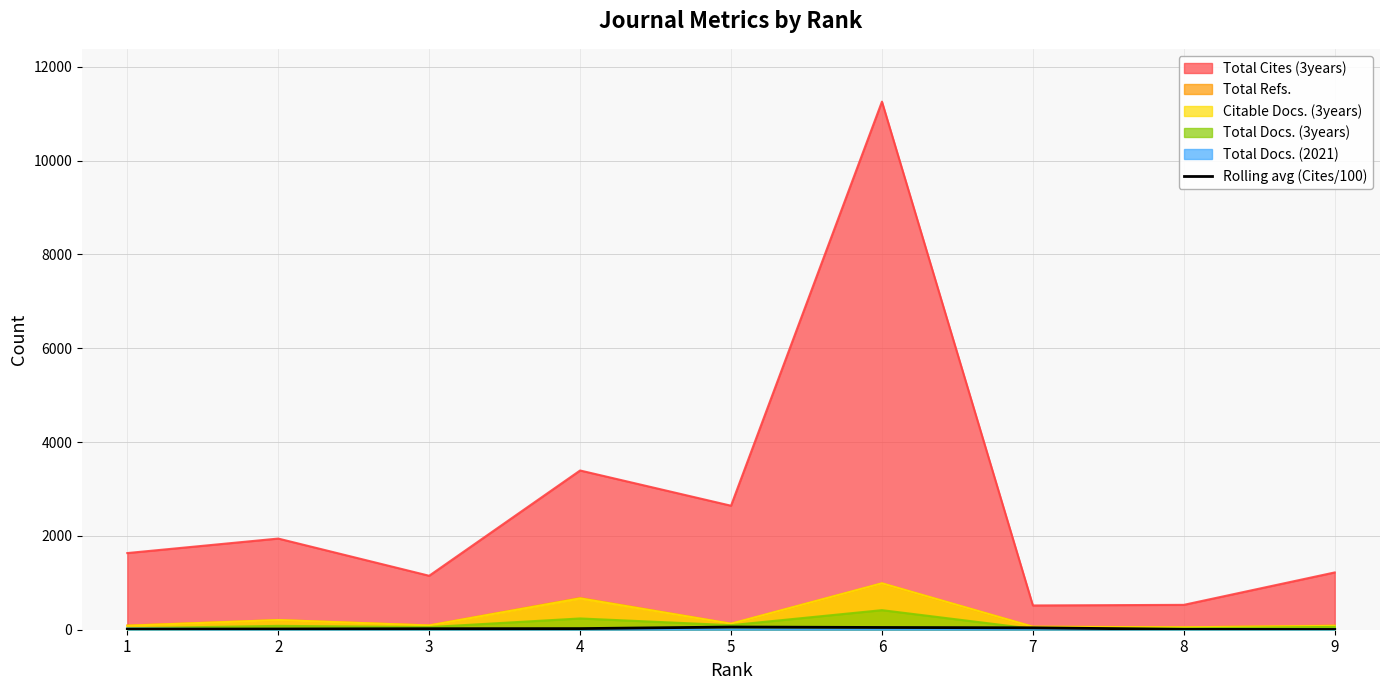

Which series has the widest spread of values?

Total Cites (3years)